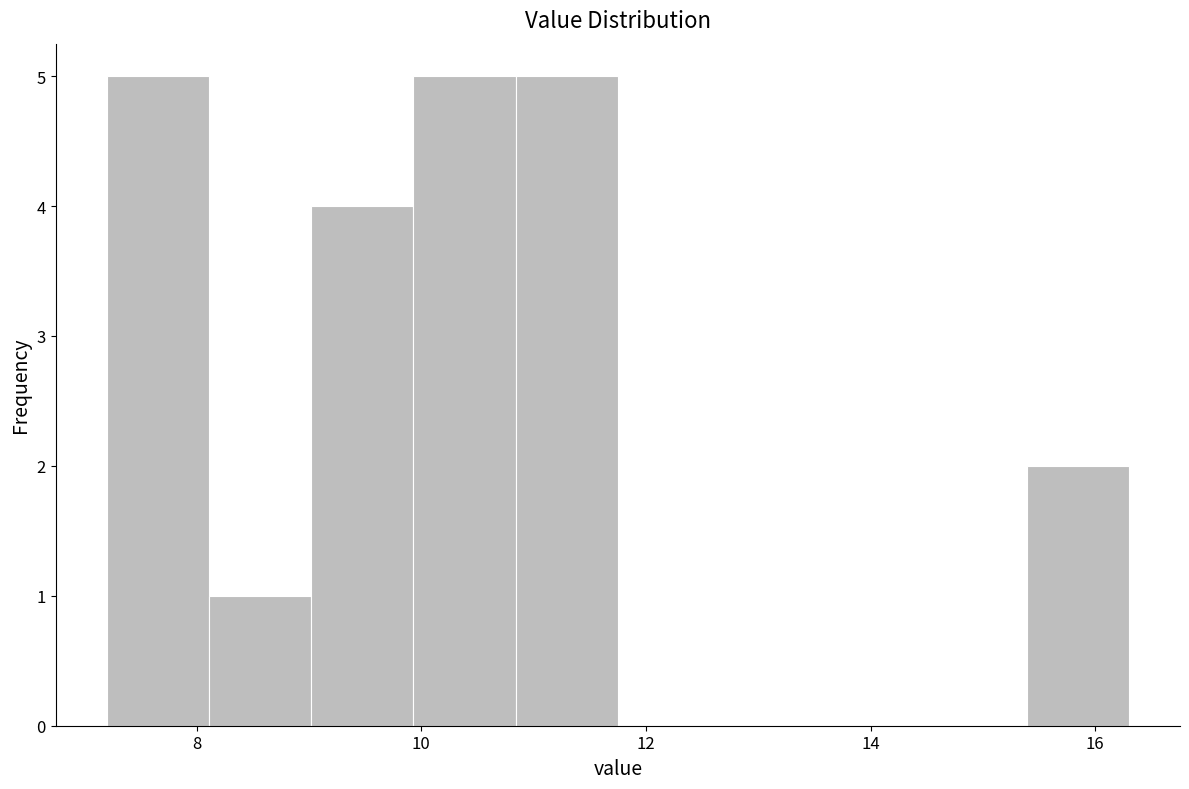

Reading left to right, transcribe this chart: for each bar, give the range it covers on the x-axis and its height. Neither the bar edges nor the heights are printed on the chart, so give them approximately, as read against the axes.

7.2 to 8.2: 5
8.2 to 9.0: 1
9.0 to 10.0: 4
10.0 to 10.8: 5
10.8 to 11.8: 5
11.8 to 12.6: 0
12.6 to 13.6: 0
13.6 to 14.4: 0
14.4 to 15.4: 0
15.4 to 16.4: 2